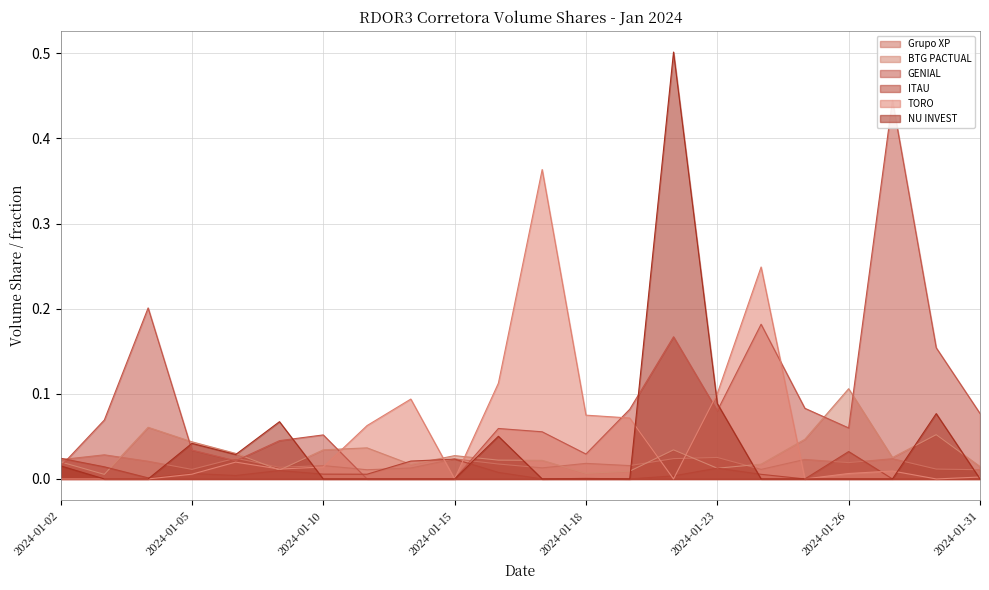

What is the maximum value shown in the chart?

0.5